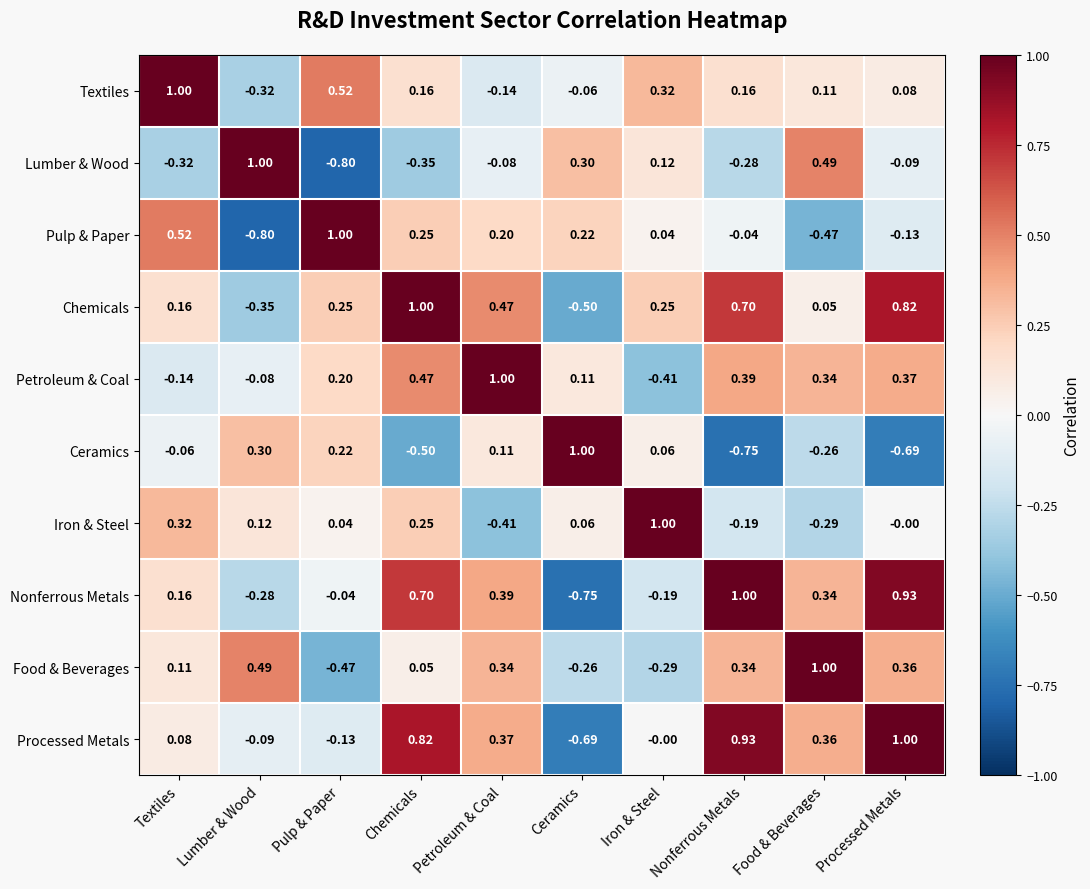

List the labels in order of Iron & Steel value, smallest first.

Petroleum & Coal, Food & Beverages, Nonferrous Metals, Processed Metals, Pulp & Paper, Ceramics, Lumber & Wood, Chemicals, Textiles, Iron & Steel